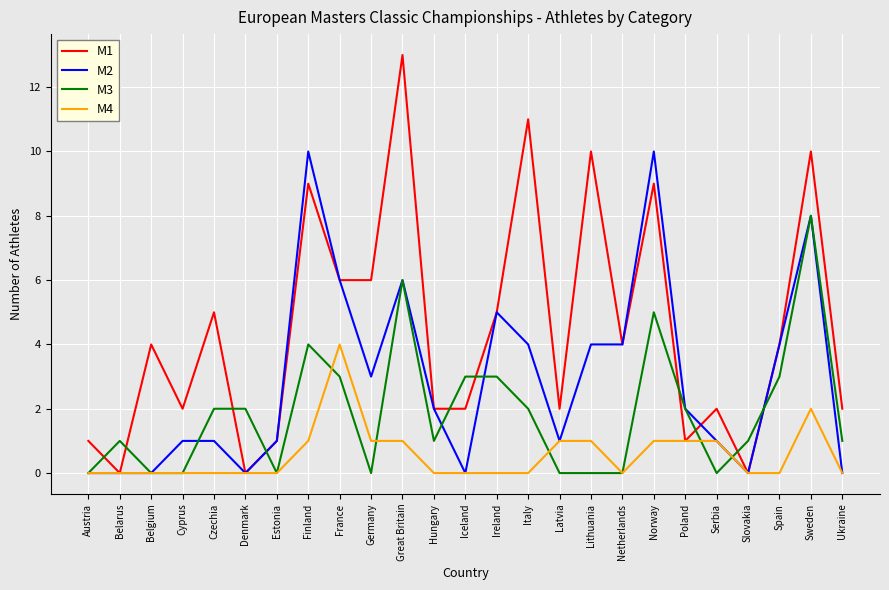

True or false: M4 has a value of 0 at Great Britain.

False